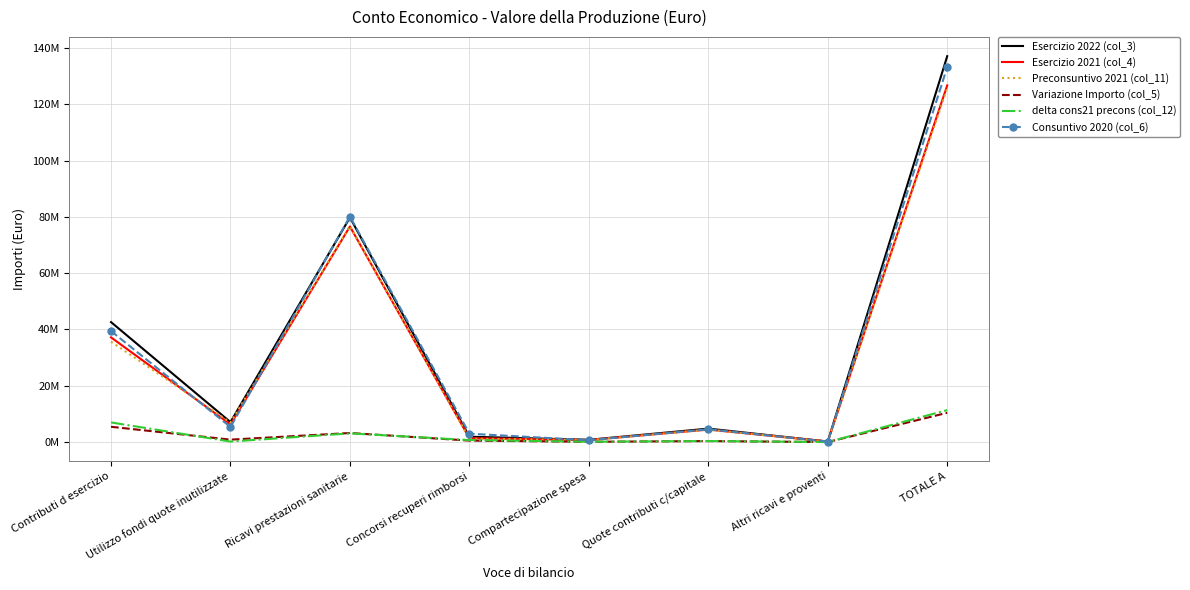

Which series has the largest total across all categories?

Esercizio 2022 (col_3)